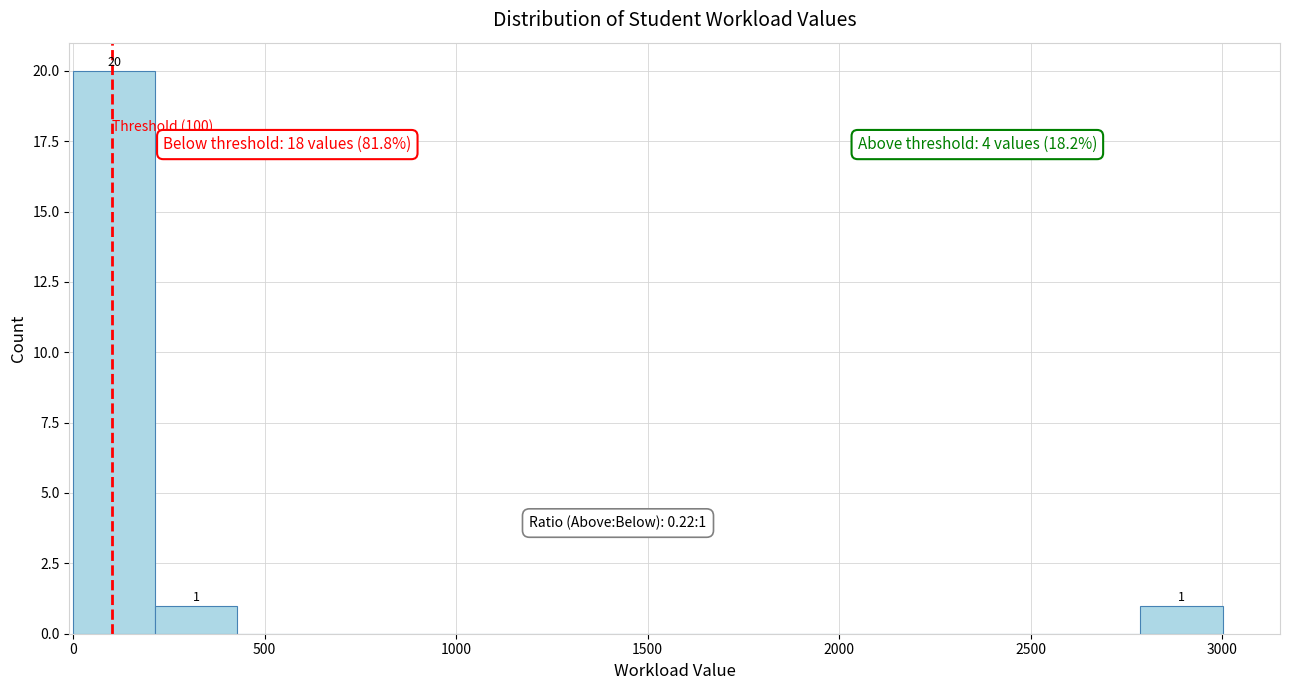

Which range on the x-axis has the tallest bar?

0 to 200